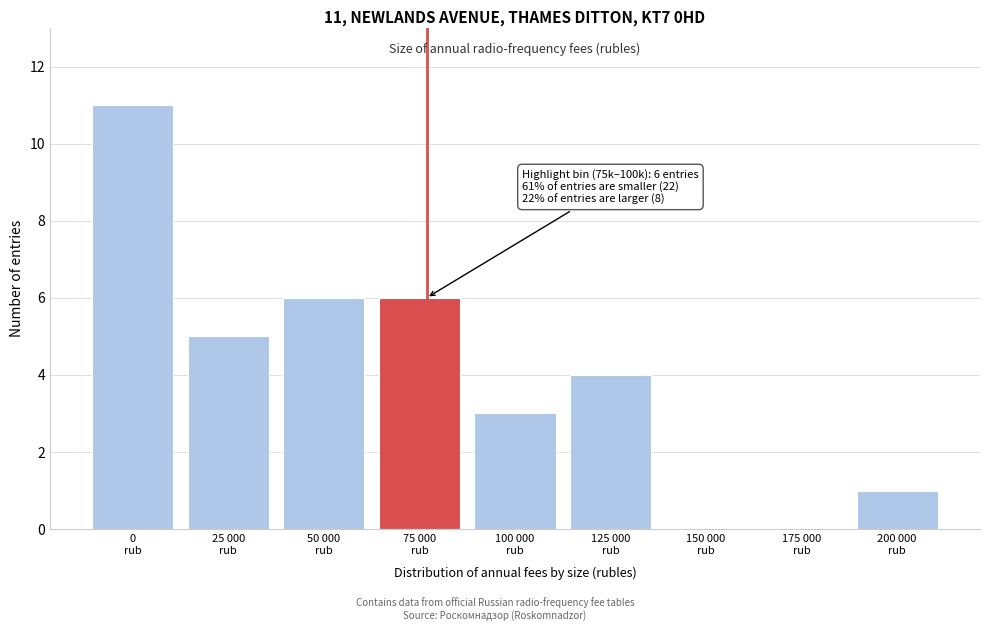

What is the sum of all values?

36